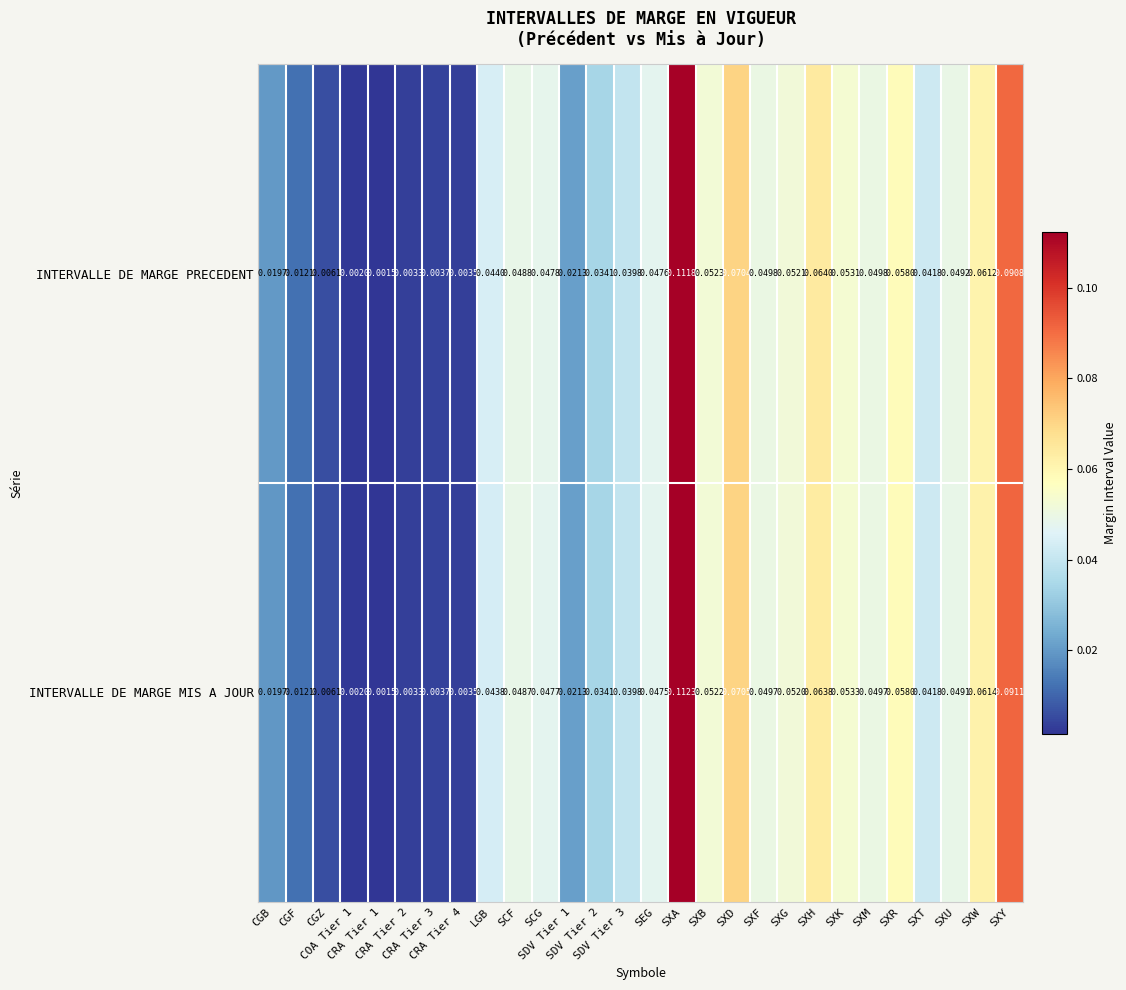

Which series has the largest total across all categories?

INTERVALLE DE MARGE MIS A JOUR